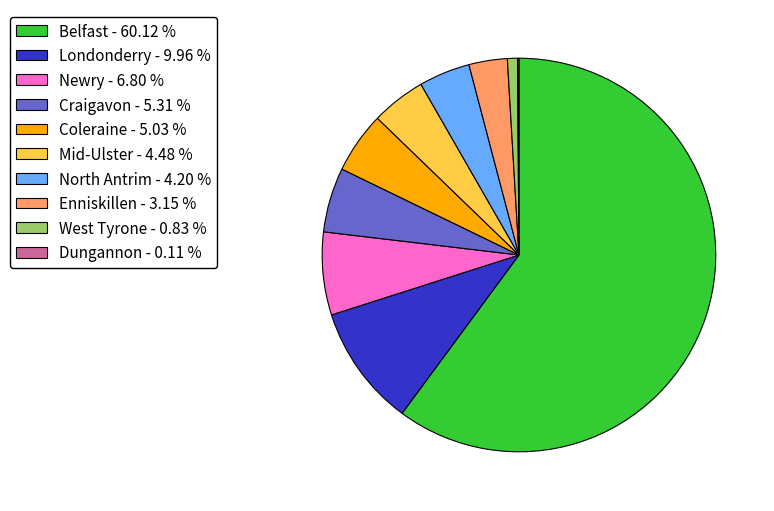

The Londonderry slice represents 5% of the pie. True or false?

False